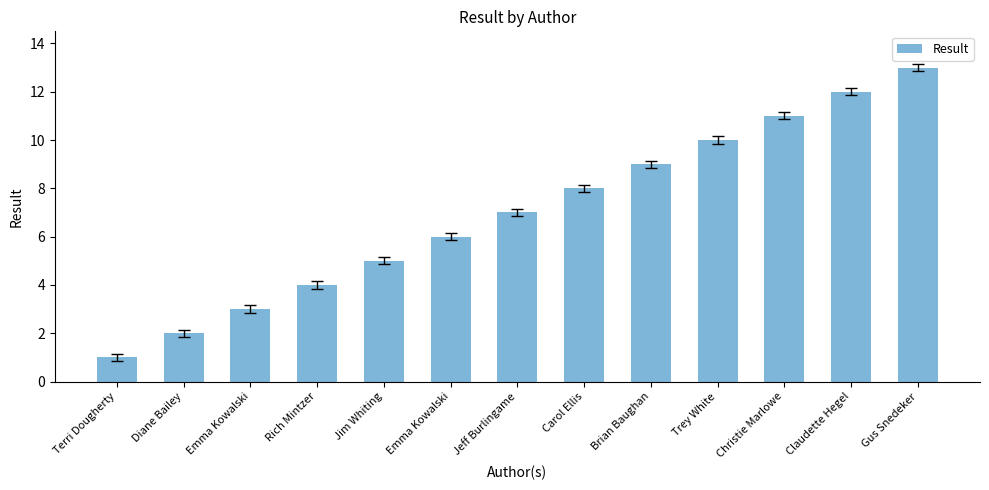

Where does the data first go above 7?

Carol Ellis